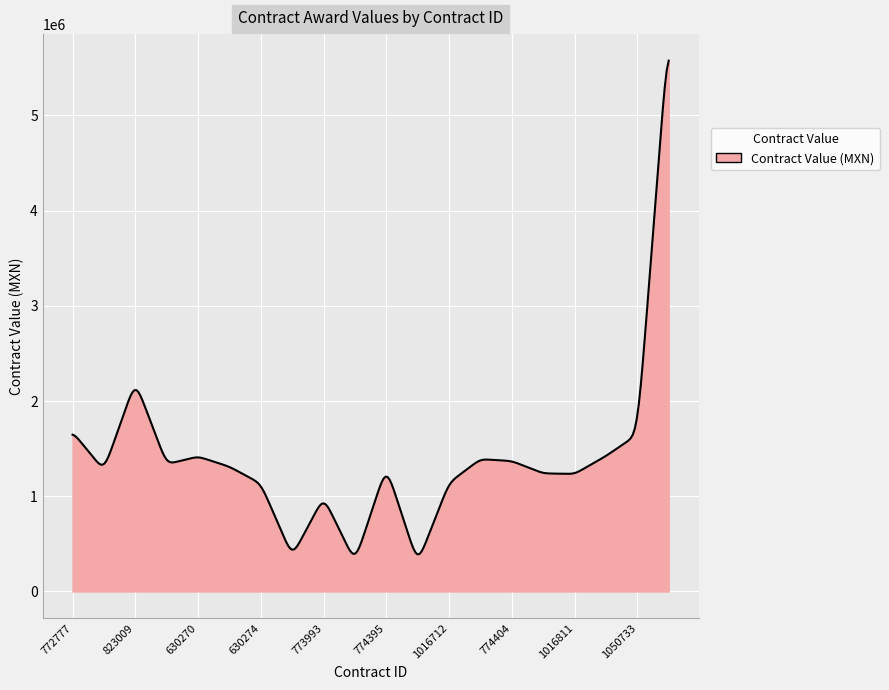

What is the difference between the maximum and minimum values?

5184009.9